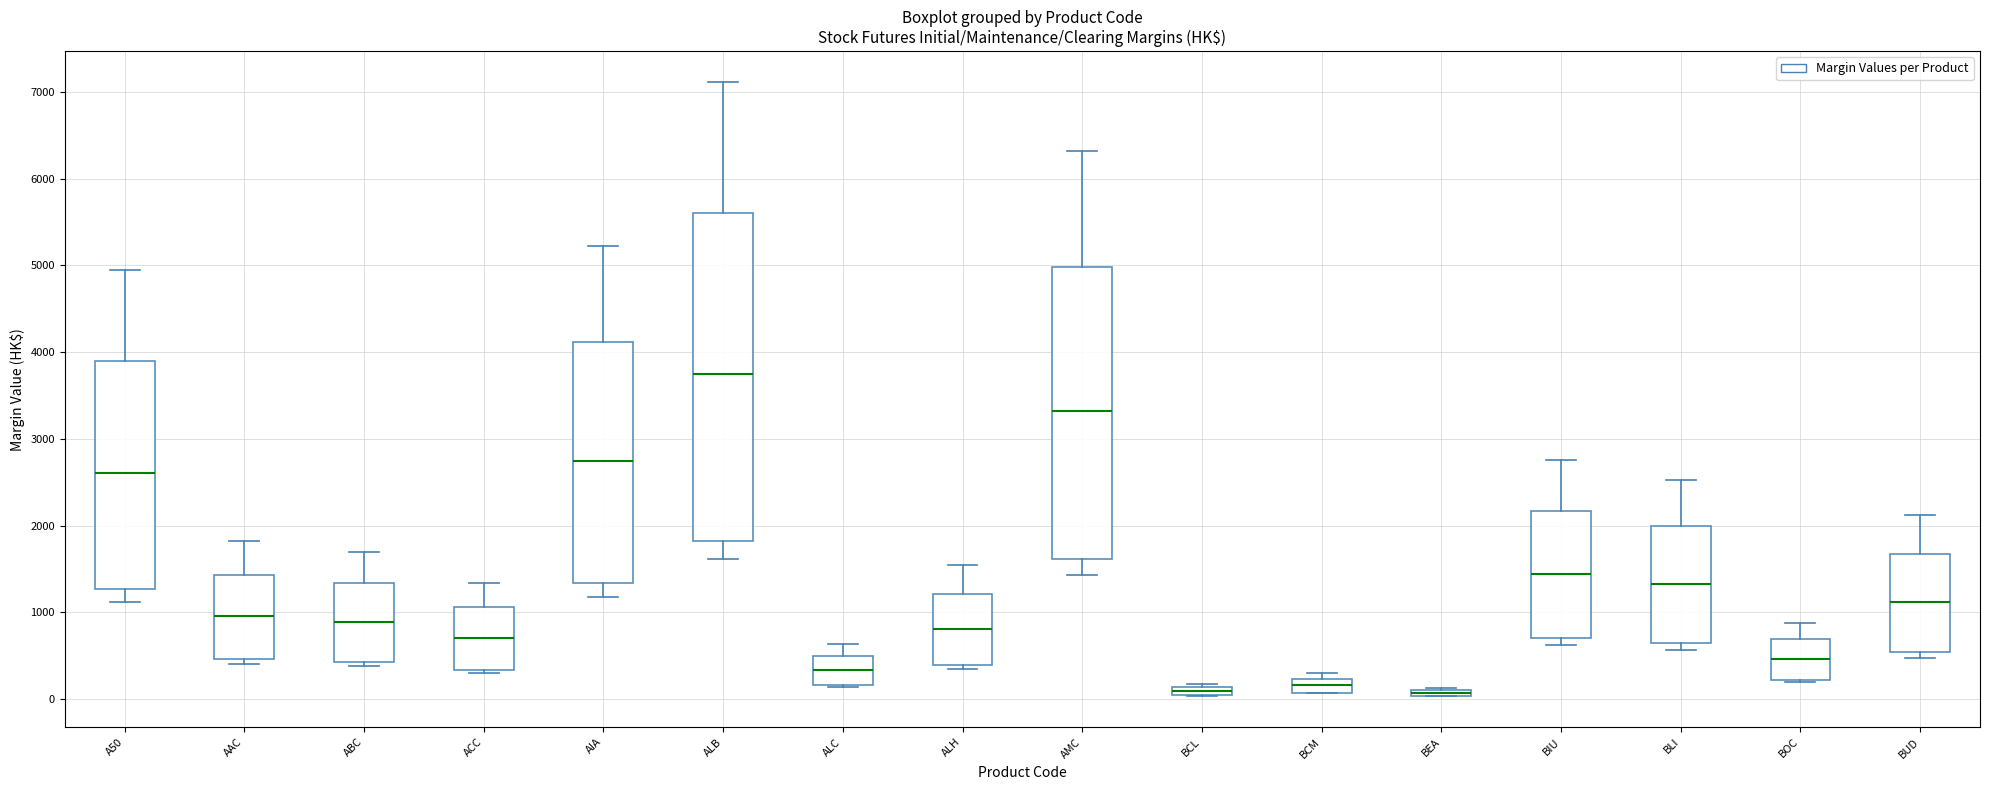

Comparing the boxes themselves (not the whiskers), which one is the tallest?

ALB